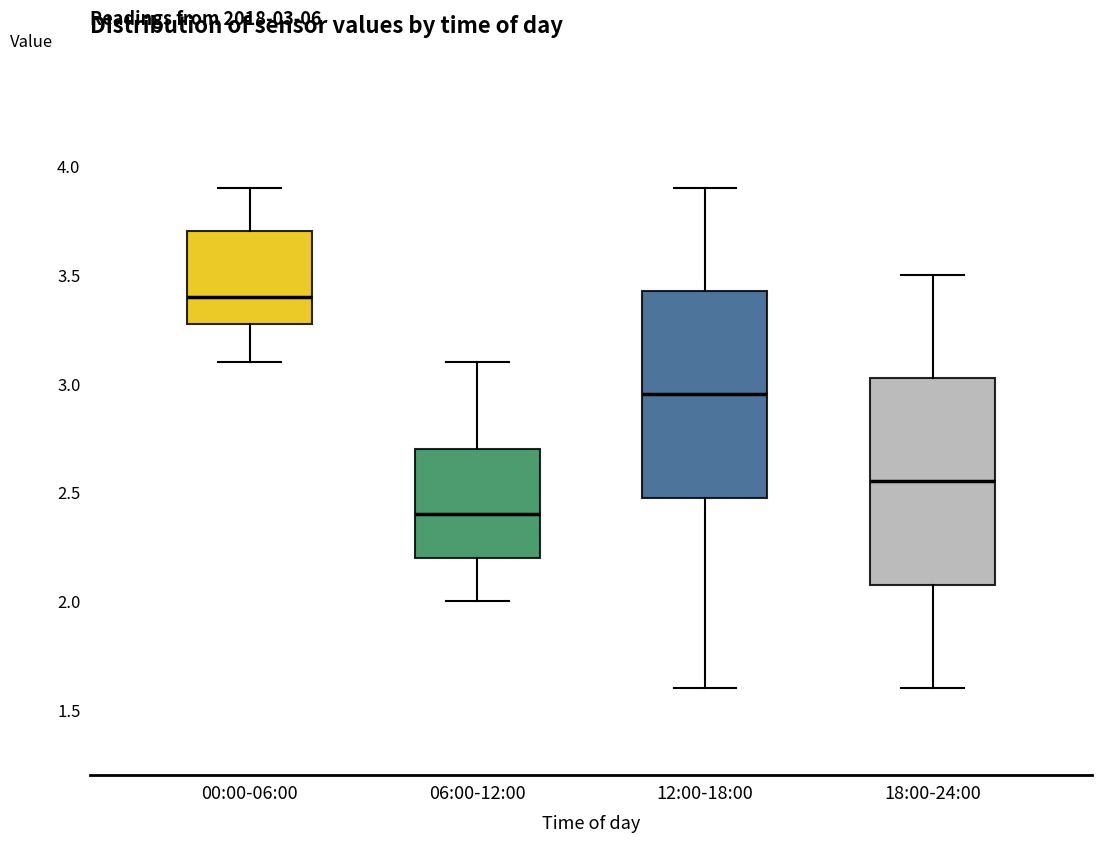

Which box has the highest median line?

00:00-06:00